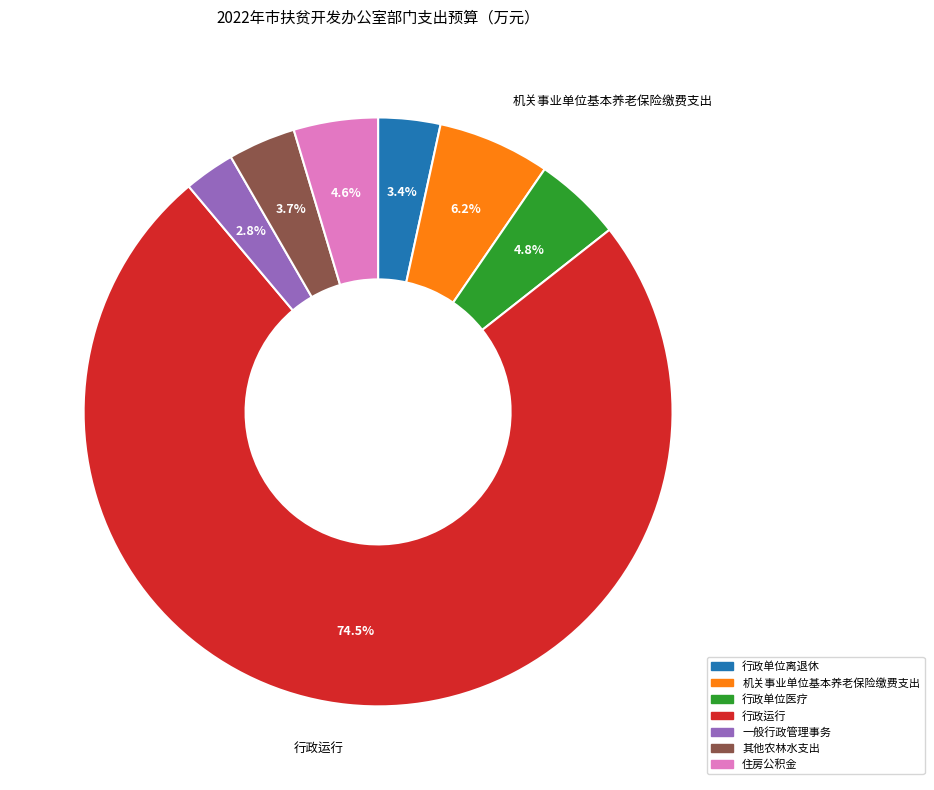

What percentage do 机关事业单位基本养老保险缴费支出 and 行政单位离退休 together represent?

9.6%